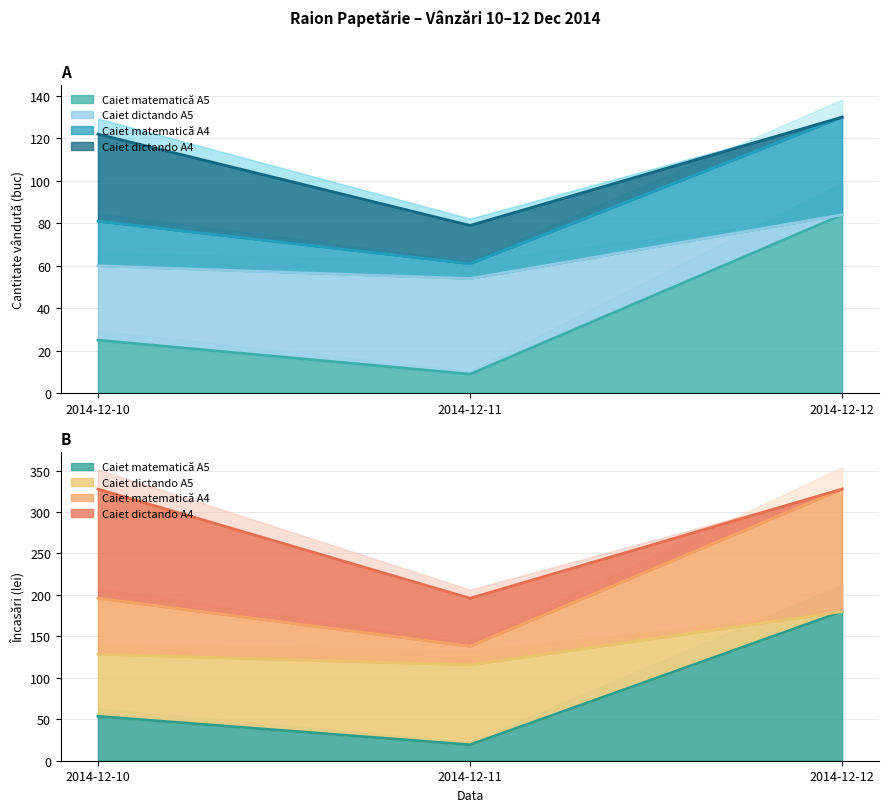

Where does the Caiet dictando A5 series first go above 53?

2014-12-10